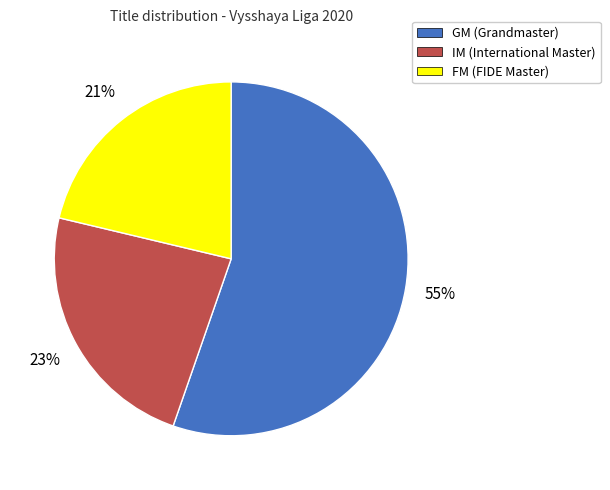

Count the number of slices in the pie.

3